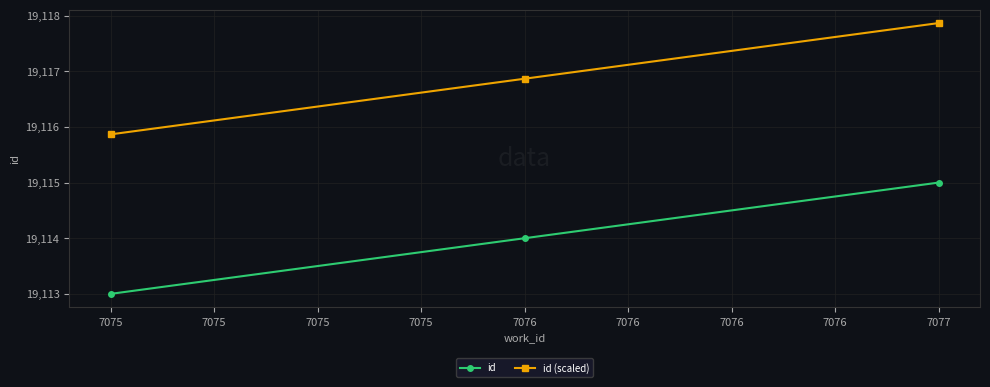

Which series has the largest total across all categories?

id (scaled)